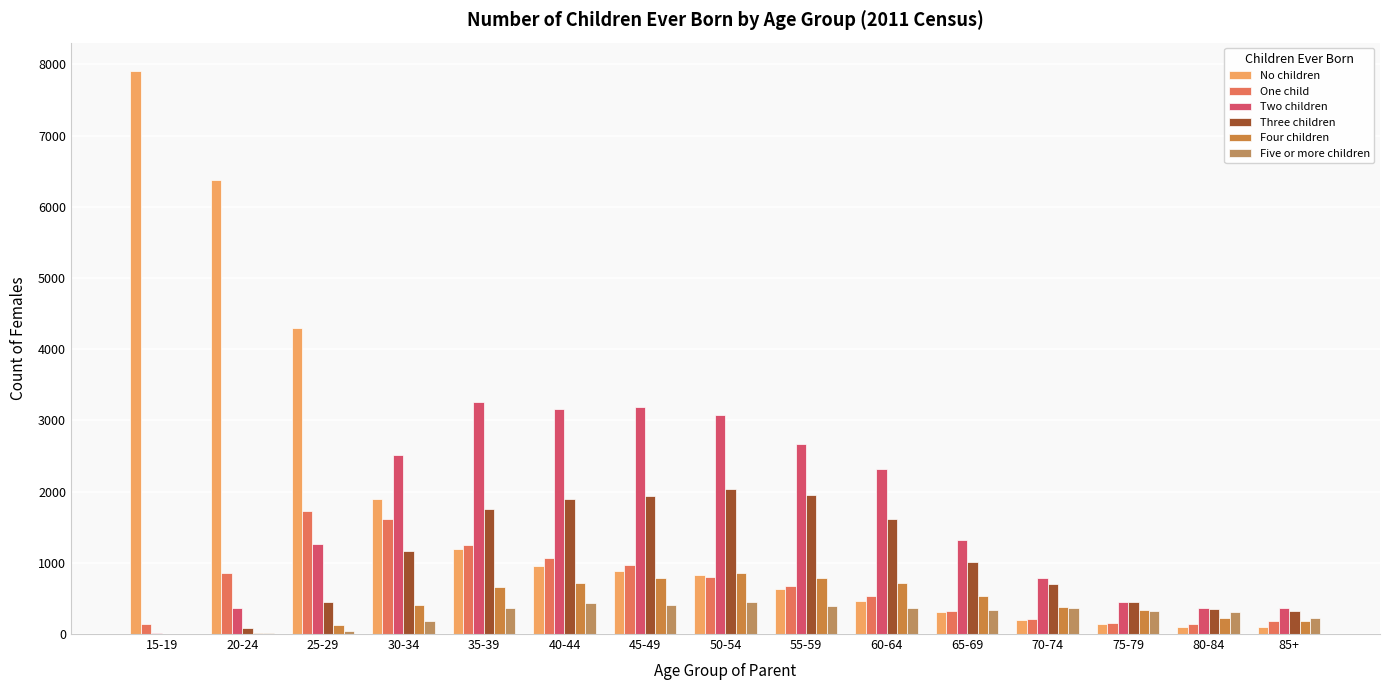

What is the greatest value displayed?

7909